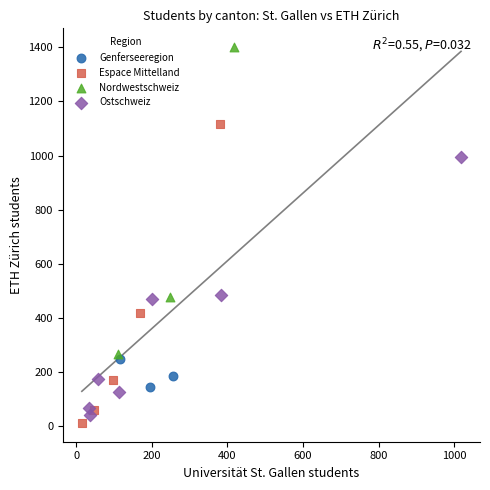

What are all the series names shown in the legend?

Genferseeregion, Espace Mittelland, Nordwestschweiz, Ostschweiz